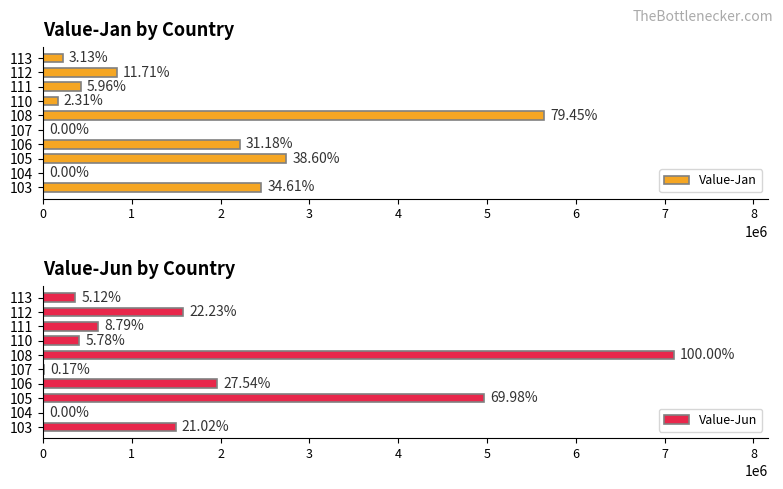

True or false: Value-Jun has a value of 624654 at 111.

True